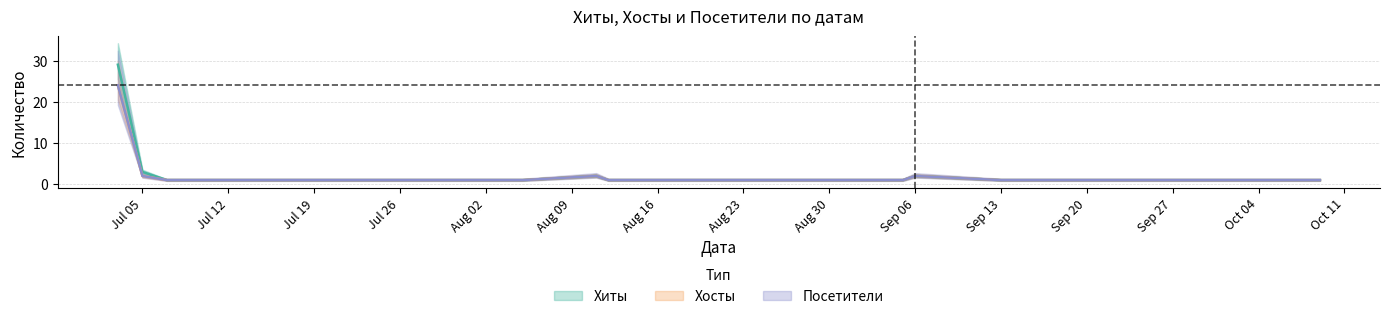

At how many categories does at least one series exceed 18?

1